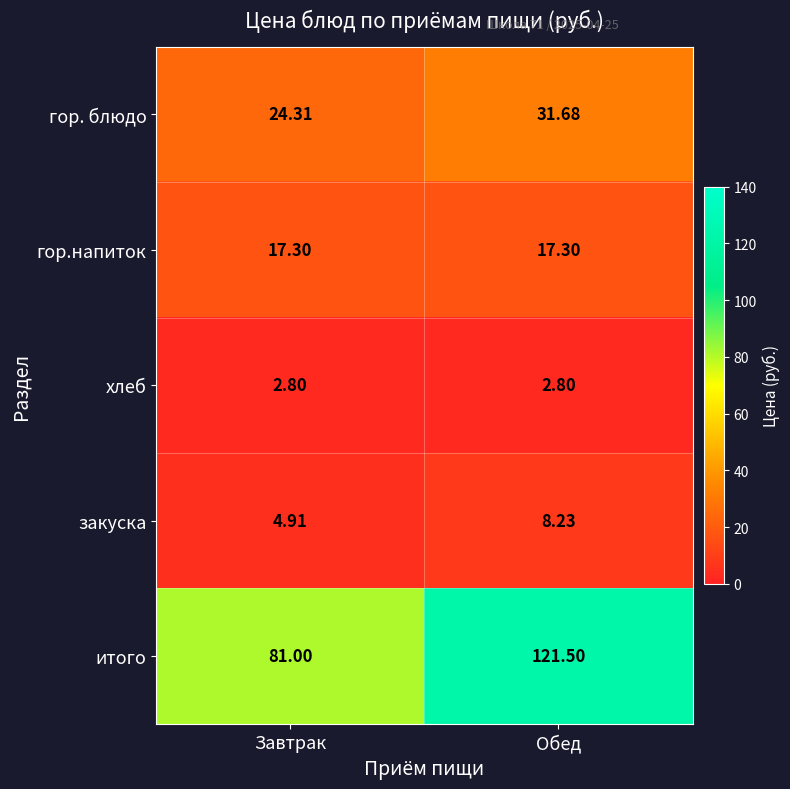

At which label does гор. блюдо first exceed 31?

Обед